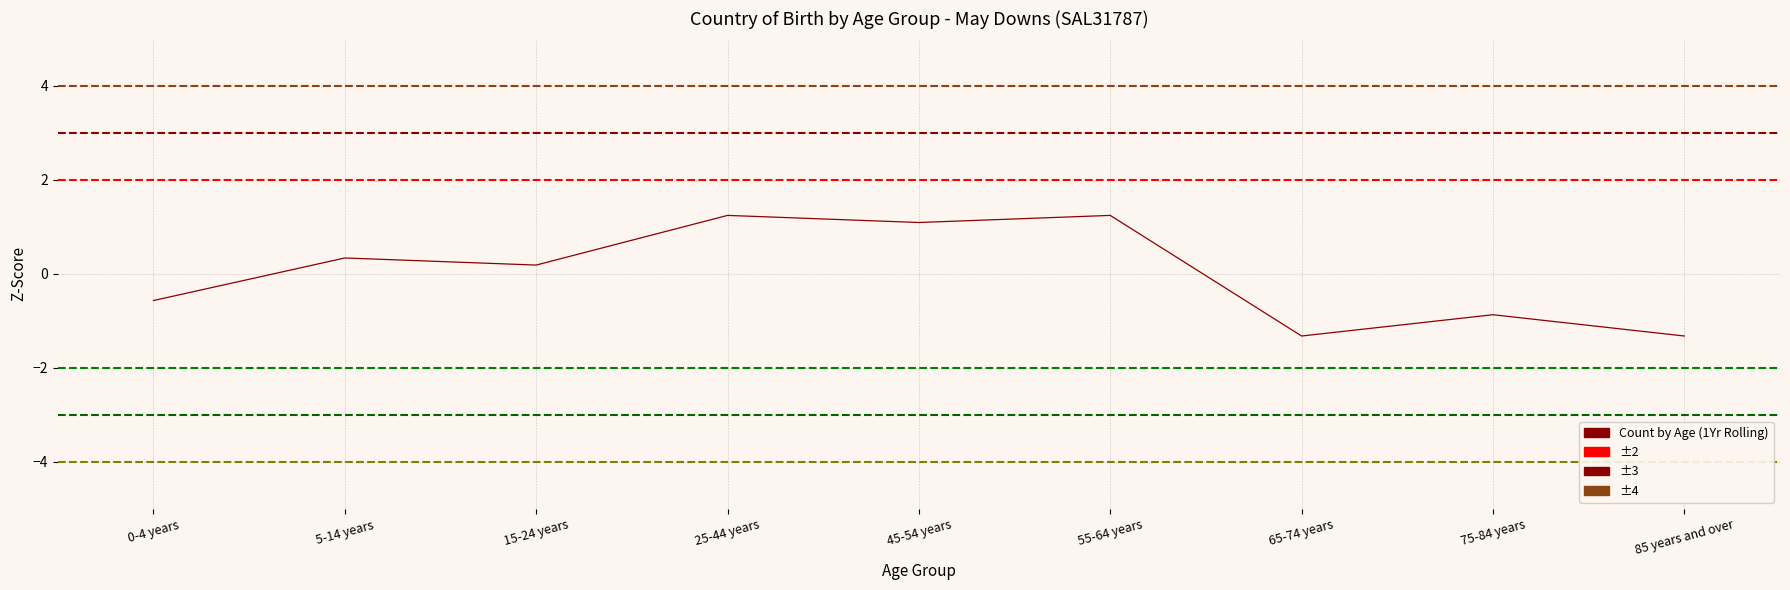

How many interior local peaks (higher than both neighbors) does the data have?

4